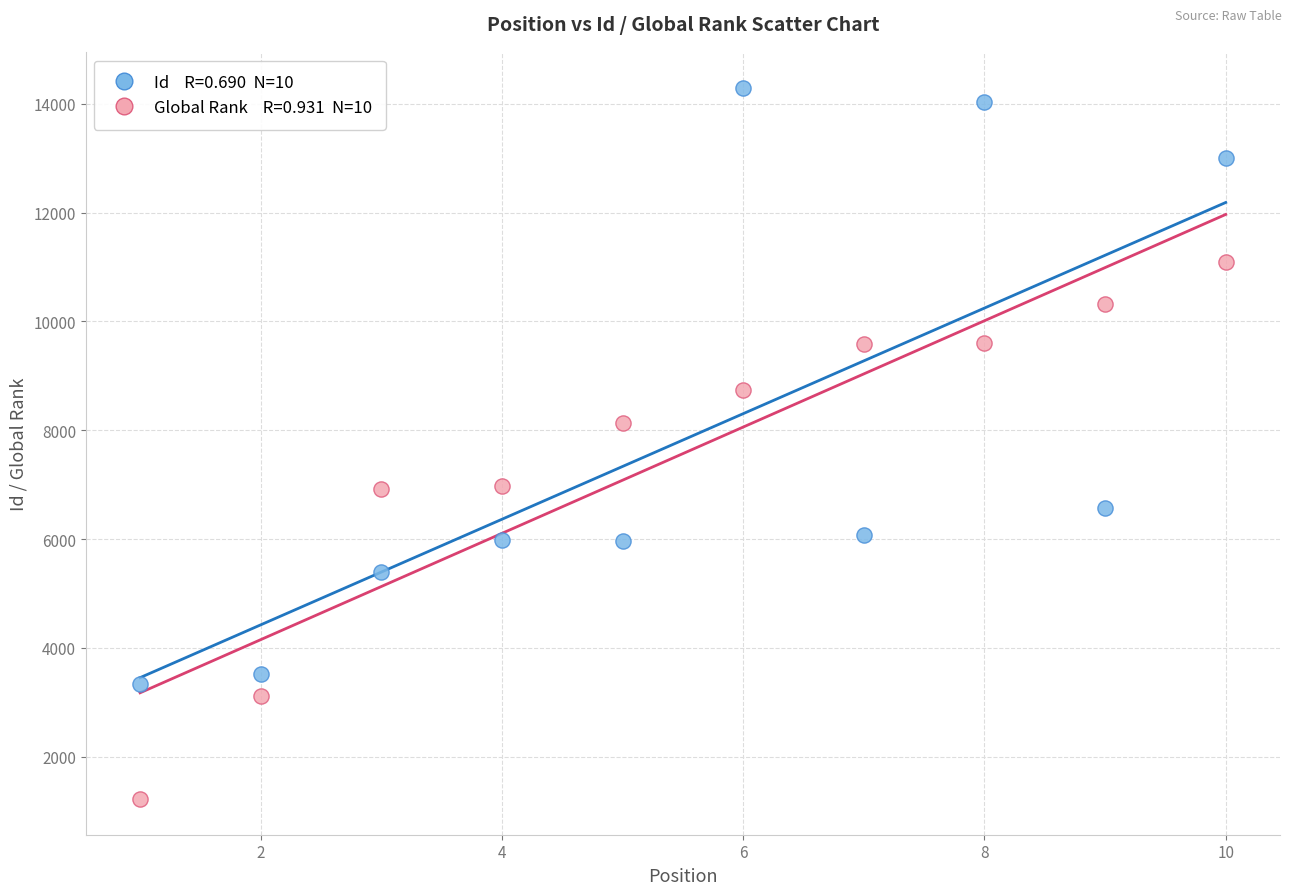

Across all series, what Y value is closest to 7756?

8129